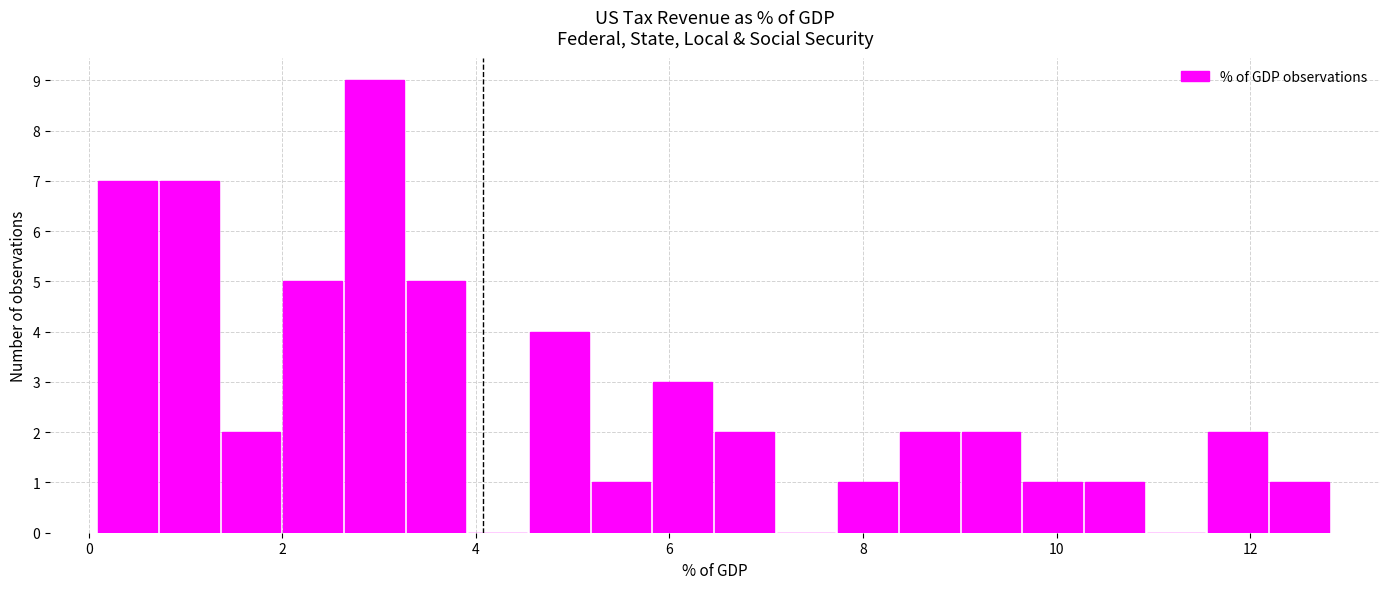

Around what value on the x-axis is the tallest bar? Give the approximate position of its centre, as read against the axis.

3.0